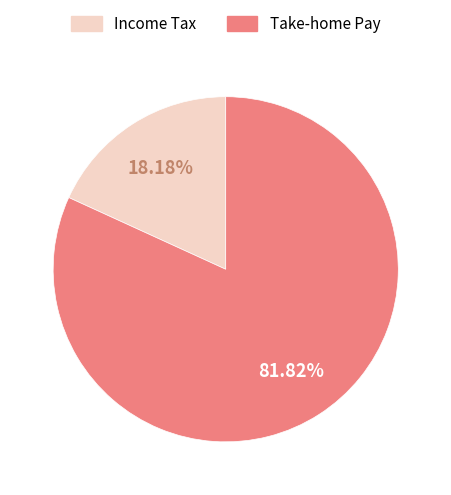

Count the number of slices in the pie.

2